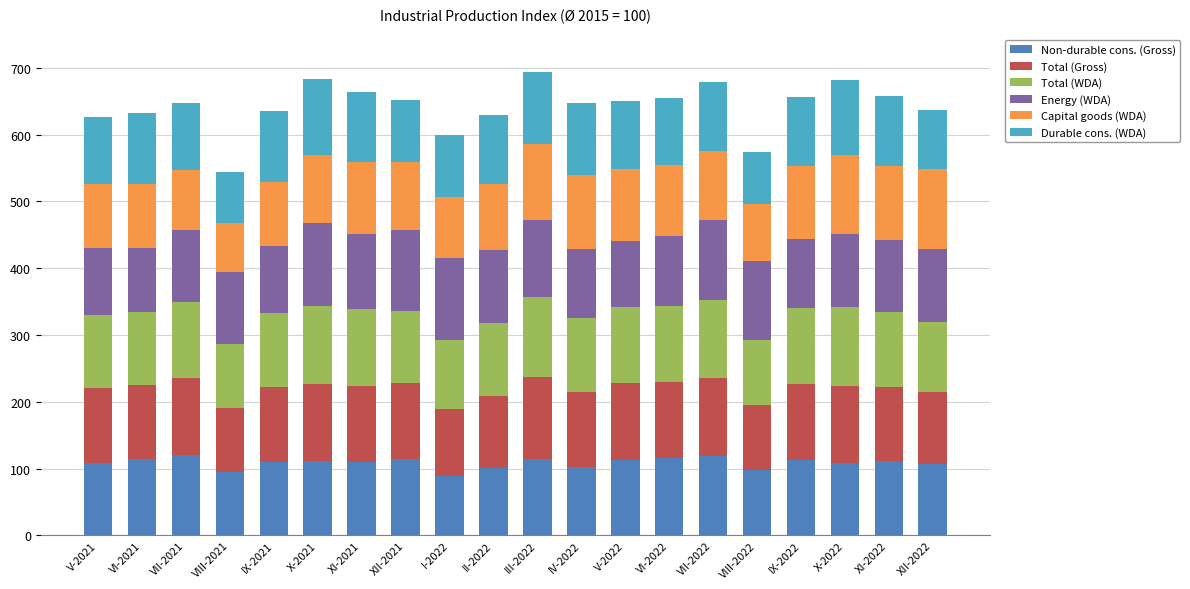

Is it true that Non-durable cons. (Gross) equals 193.7 at X-2022?

False